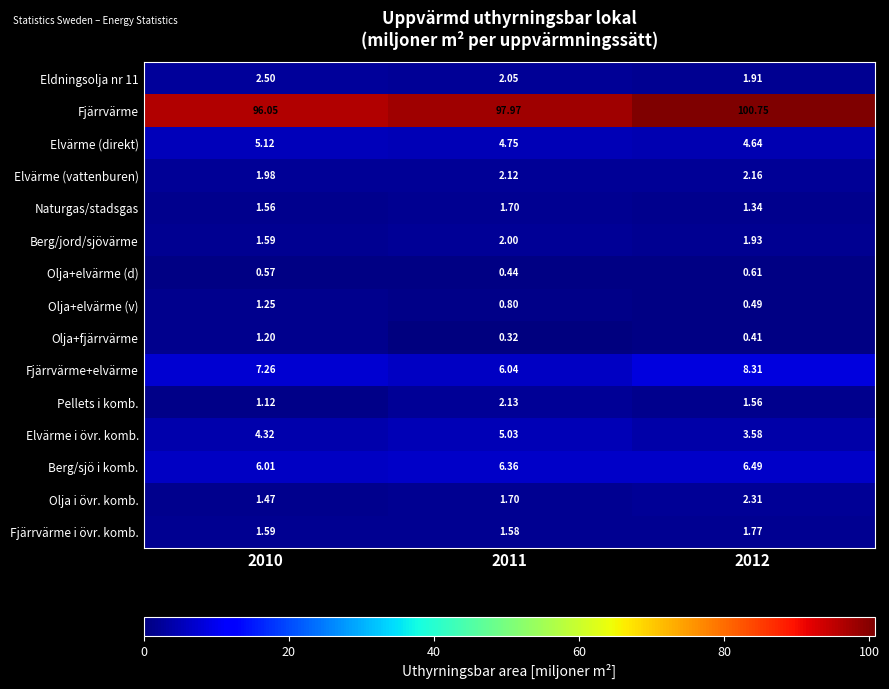

Is the value of Berg/sjö i komb. at 2011 greater than the value of Olja+elvärme (d) at 2010?

Yes